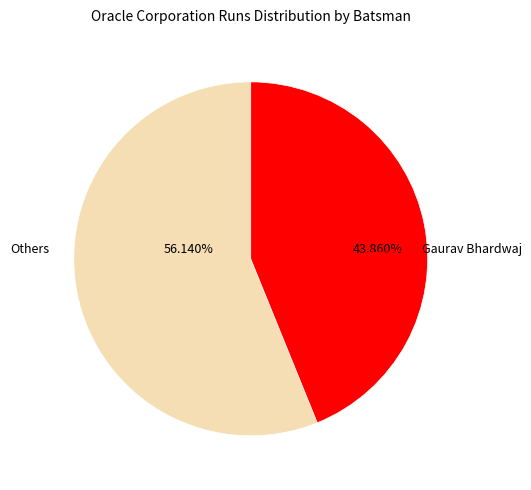

Is there a majority slice in this chart?

Yes